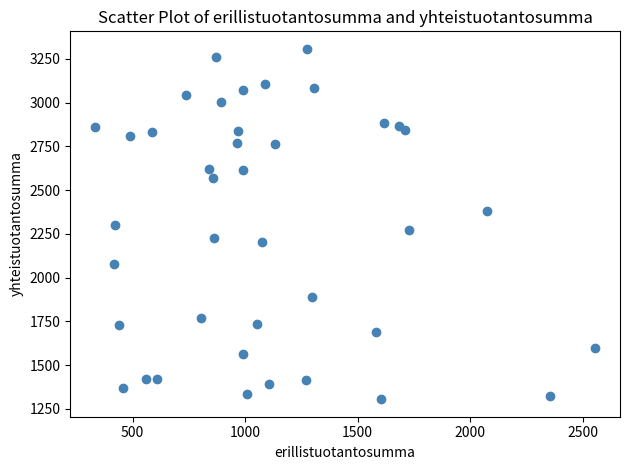

What is the range of X values (max minus min)?

2221.3